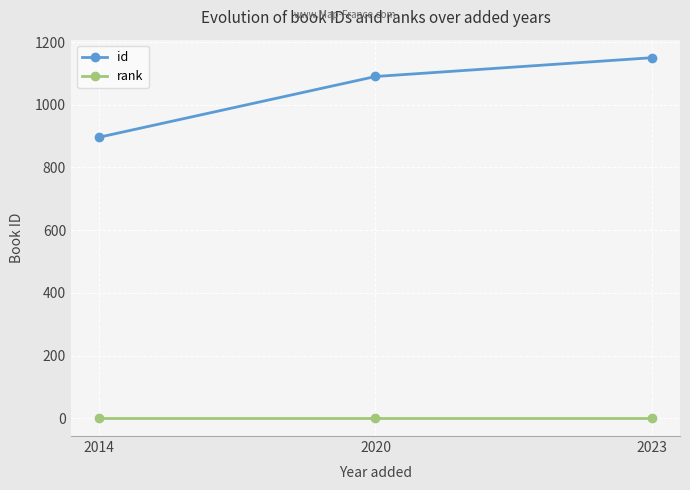

At how many categories does at least one series exceed 1057?

2